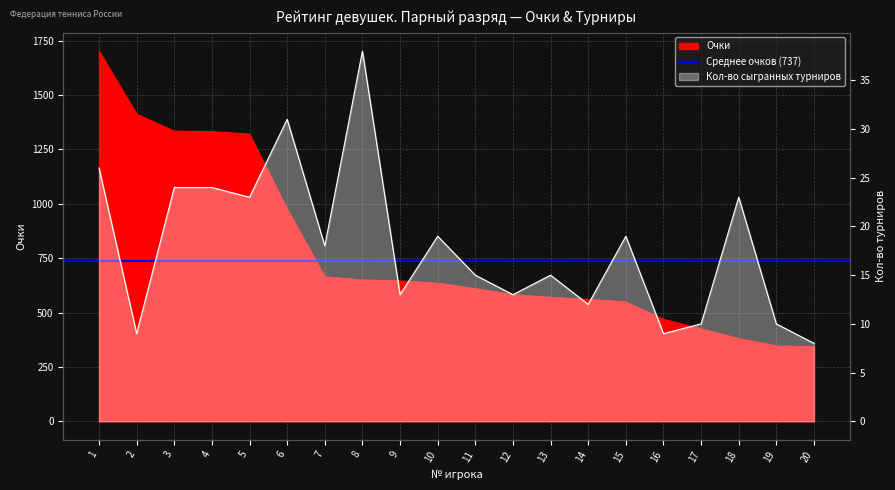

What is the total value across all series at 4?

1356